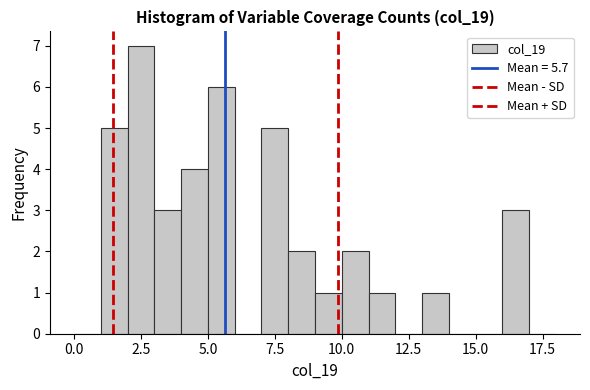

Read against the x-axis, roughly where is the centre of the tallest bar?

2.5